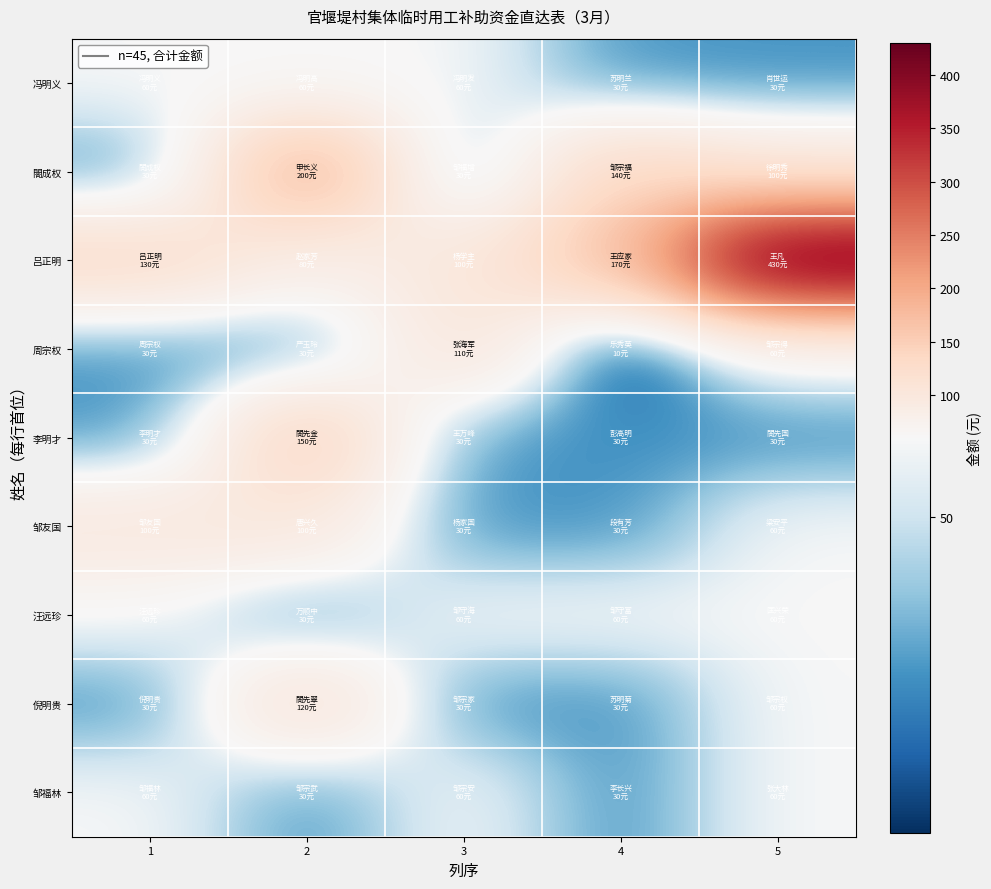

Which series has the largest total across all categories?

吕正明